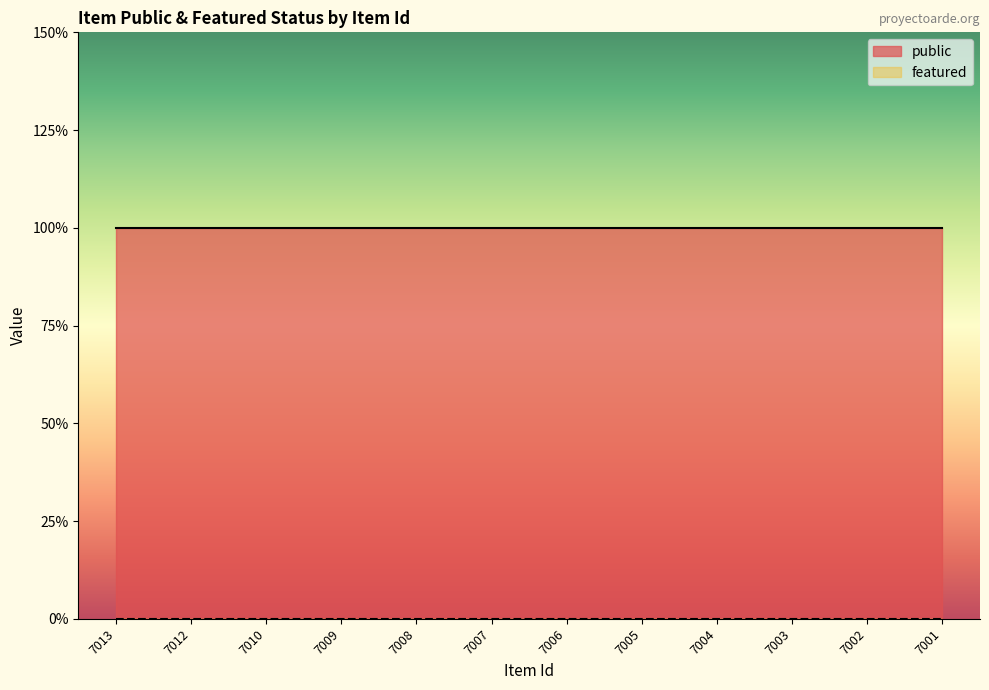

Reading right to left, list all the values displayed in this chart.

public: 1	1	1	1	1	1	1	1	1	1	1	1
featured: 0	0	0	0	0	0	0	0	0	0	0	0